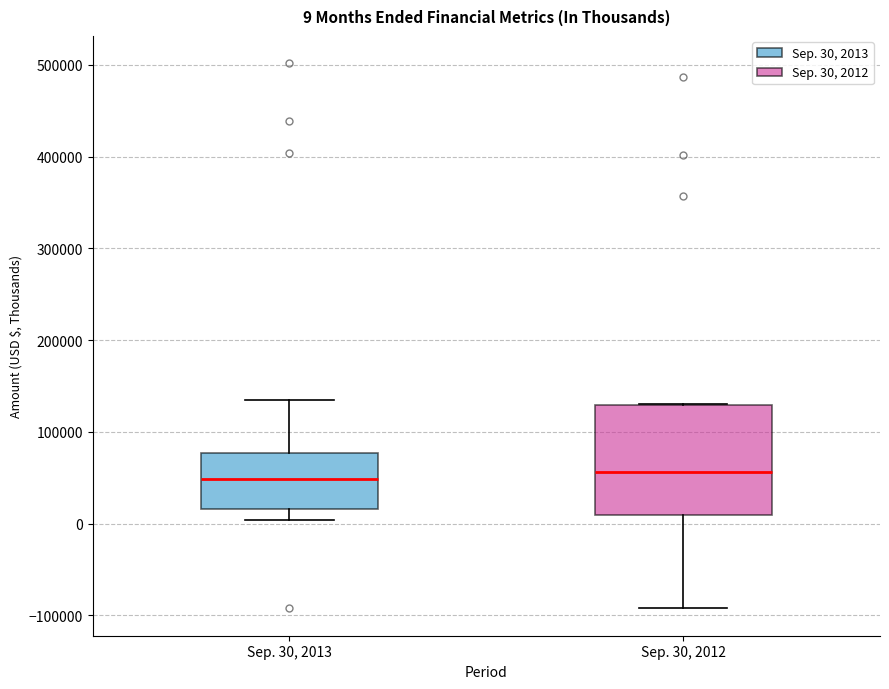

Comparing the boxes themselves (not the whiskers), which one is the tallest?

Sep. 30, 2012